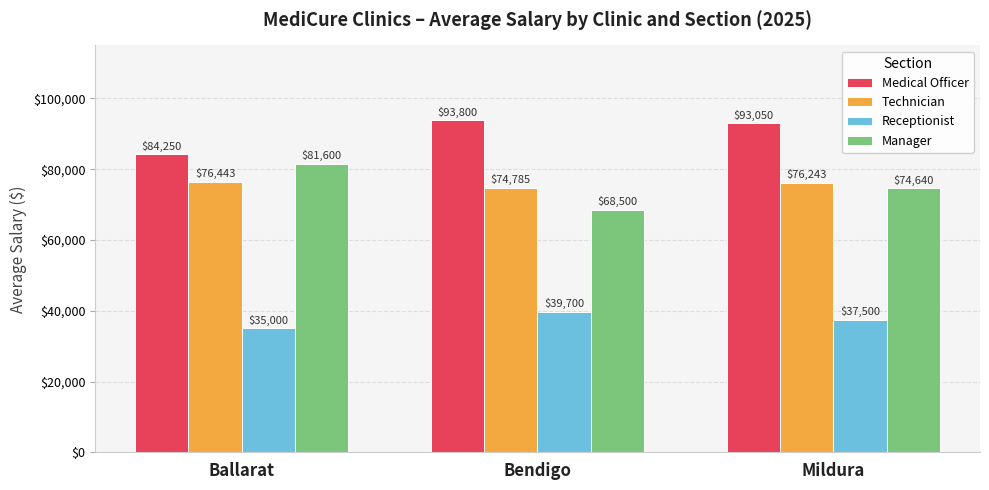

Where is Medical Officer nearest to the value 89025?

Mildura